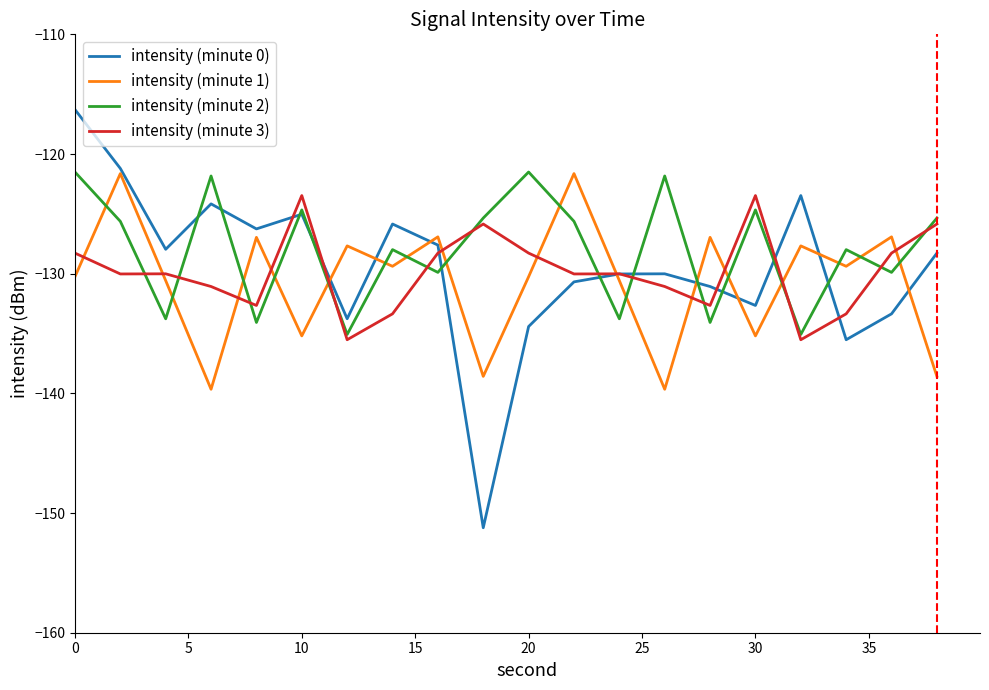

Which series has the largest range (max minus min)?

intensity (minute 0)